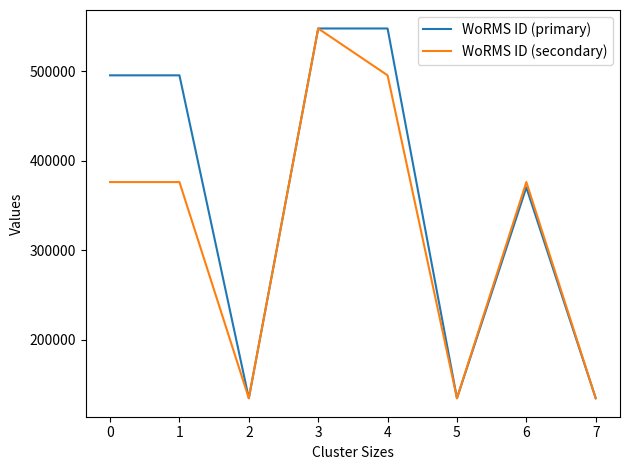

Reading left to right, transcribe all the data shown in this chart.

WoRMS ID (primary): 495347	495347	134529	547692	547692	134529	370097	134529
WoRMS ID (secondary): 376073	376073	134529	547692	495347	134529	376073	134529